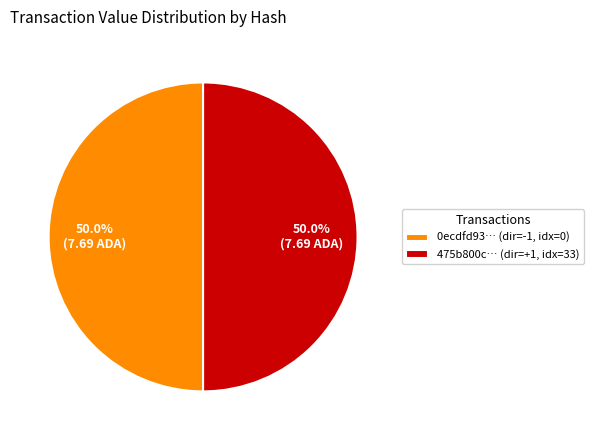

Count the number of slices in the pie.

2